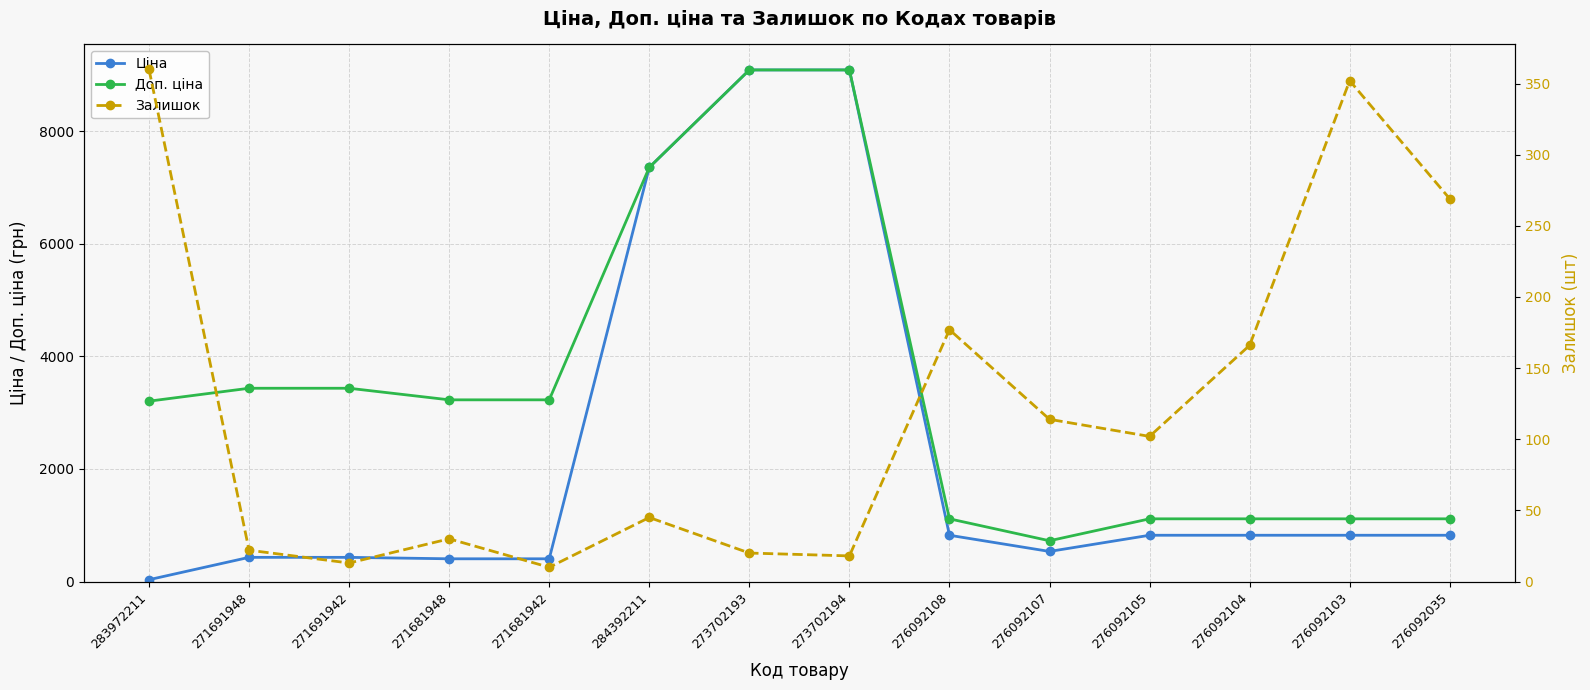

How many data points in Ціна are above 822?

8